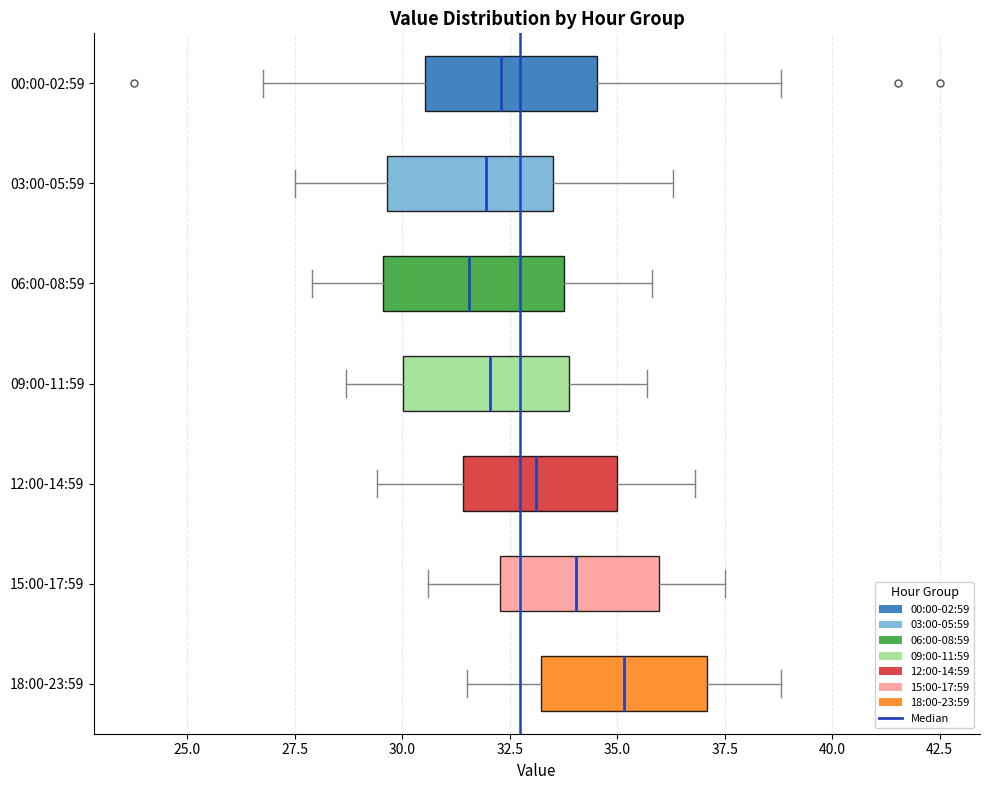

Which box has the furthest to the right median line?

18:00-23:59